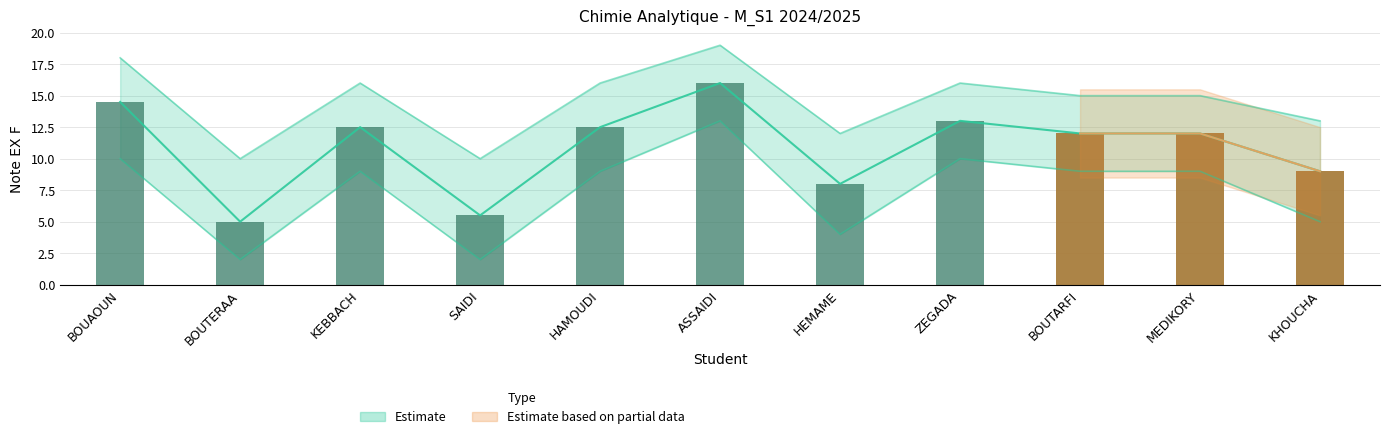

At which label does the data first exceed 12?

BOUAOUN